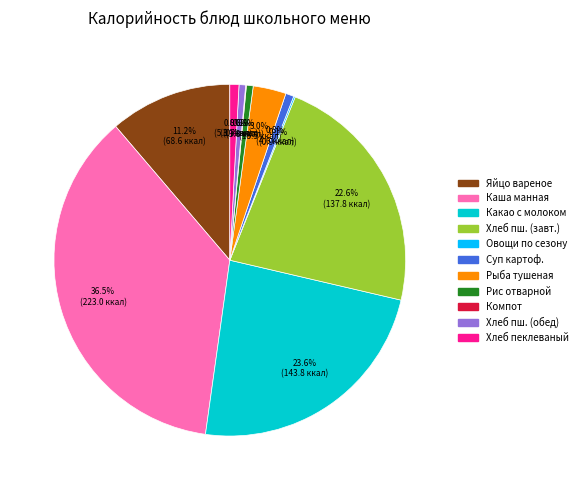

Does any single category account for the majority?

No